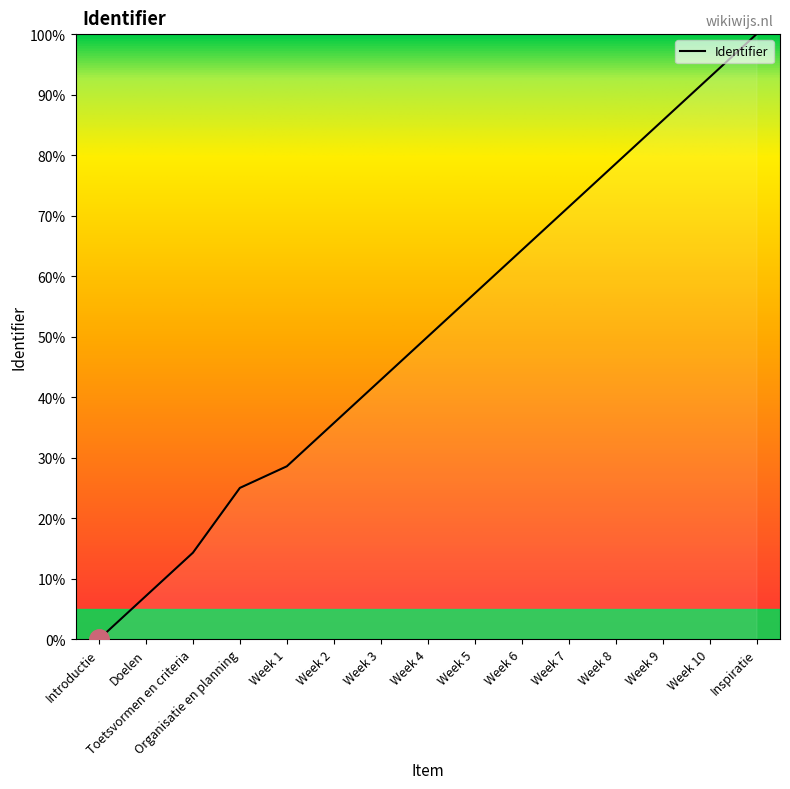

What position from the left is Doelen?

2